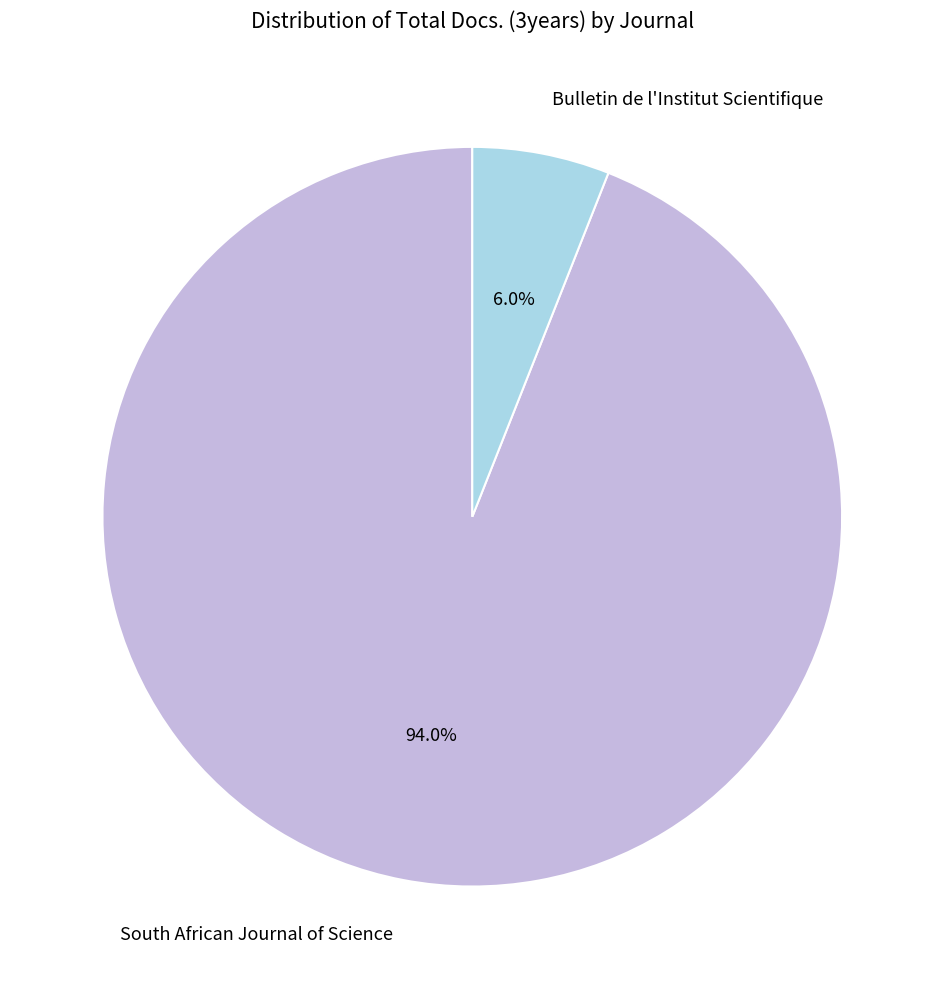

To the nearest percent, what is the difference between the Bulletin de l'Institut Scientifique and South African Journal of Science slice percentages?

88%